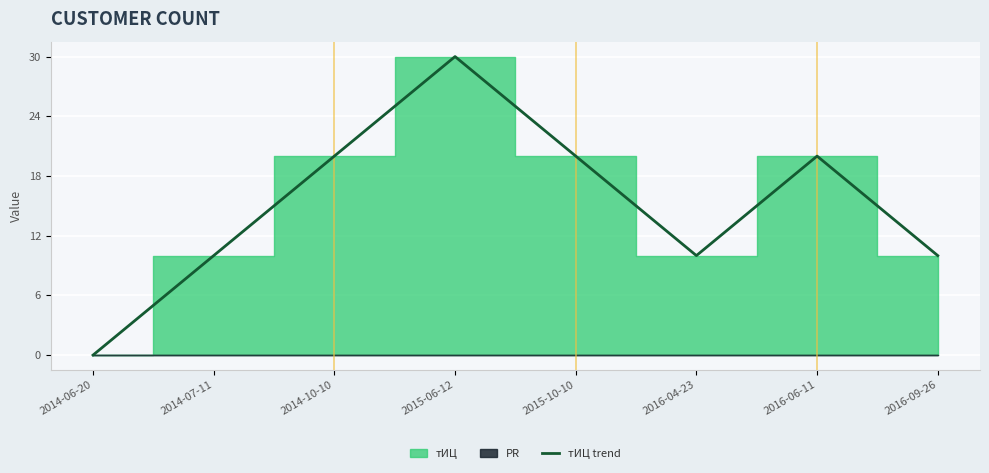

Rank the categories by value from lowest to highest.

2014-06-20, 2014-07-11, 2016-04-23, 2016-09-26, 2014-10-10, 2015-10-10, 2016-06-11, 2015-06-12